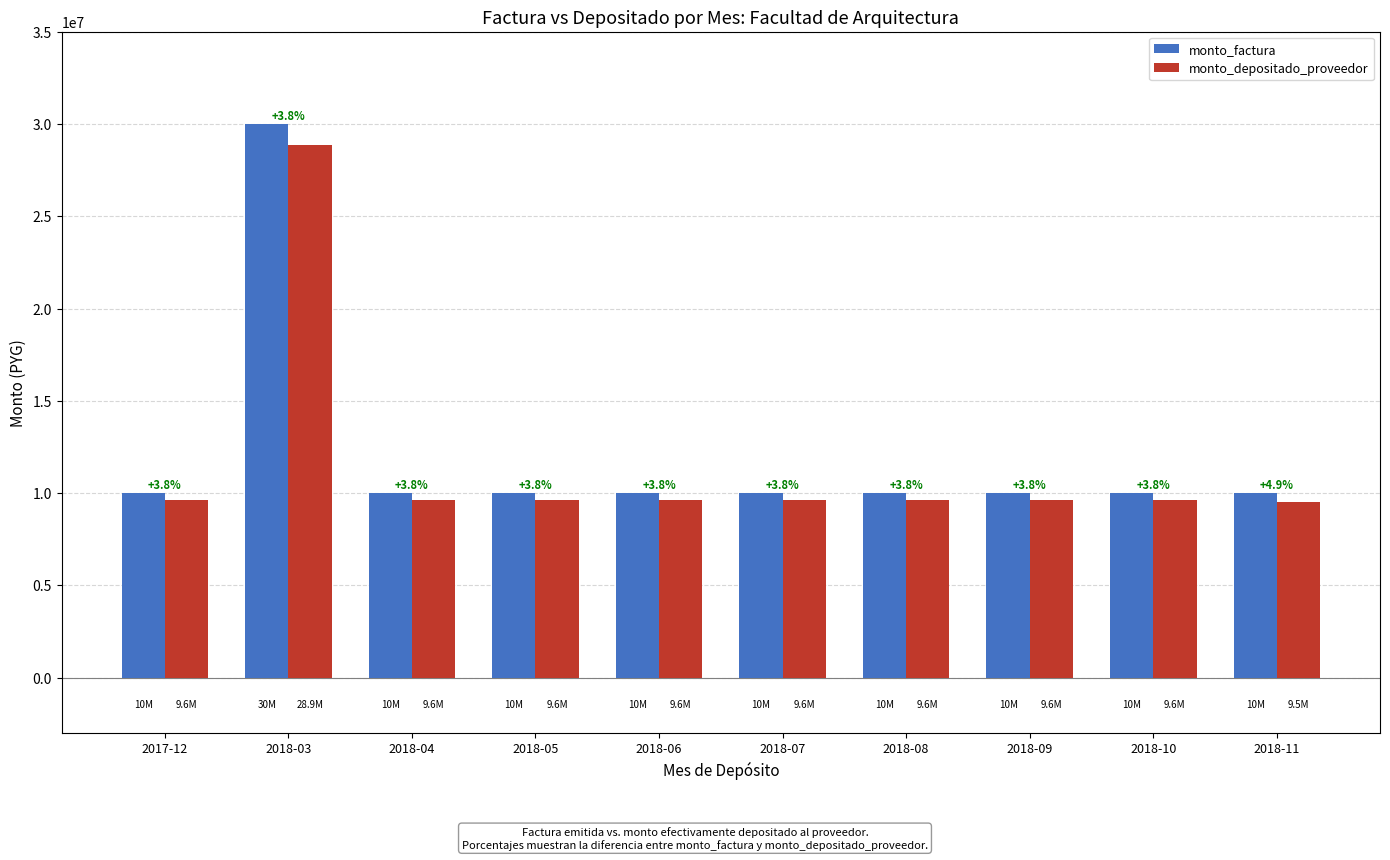

What are all the series names shown in the legend?

monto_factura, monto_depositado_proveedor